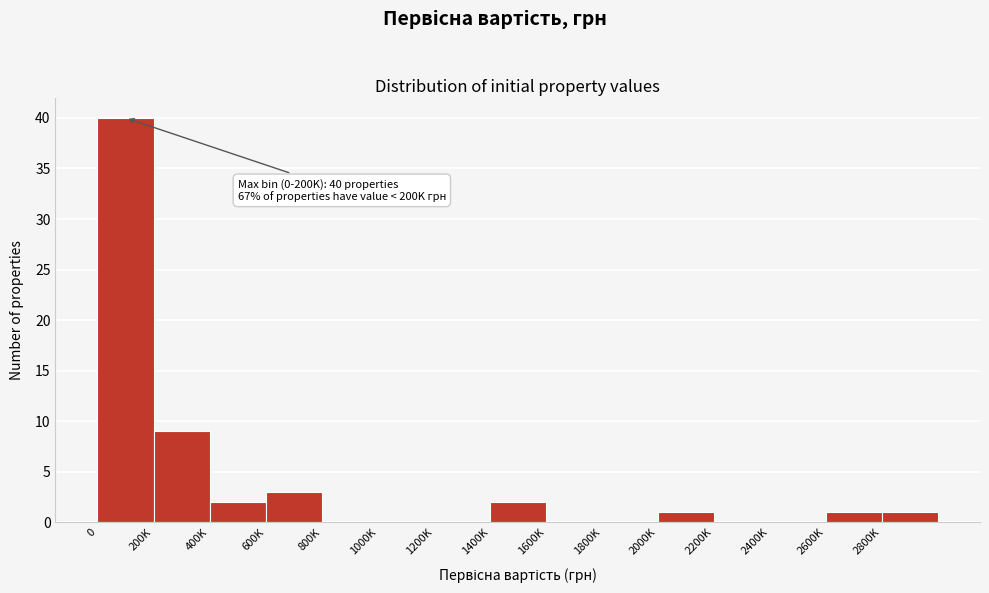

Reading left to right, transcribe all the data shown in this chart.

0=40	200K=9	400K=2	600K=3	800K=0	1000K=0	1200K=0	1400K=2	1600K=0	1800K=0	2000K=1	2200K=0	2400K=0	2600K=1	2800K=1